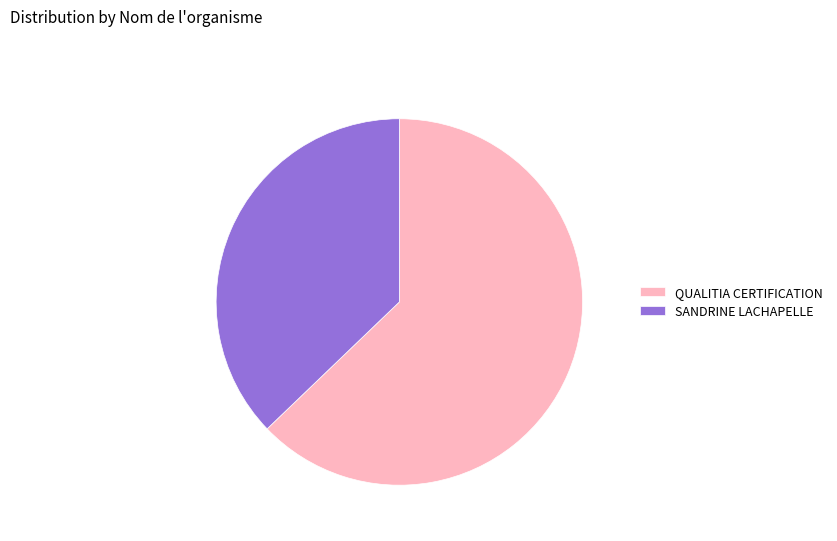

Which has a higher value, SANDRINE LACHAPELLE or QUALITIA CERTIFICATION?

QUALITIA CERTIFICATION